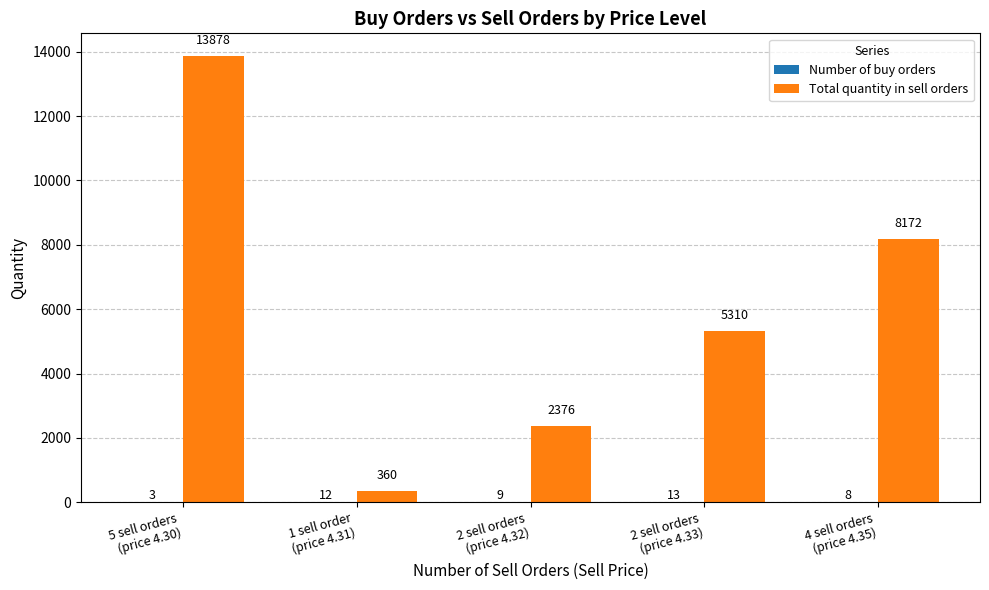

What is the maximum value shown in the chart?

13878